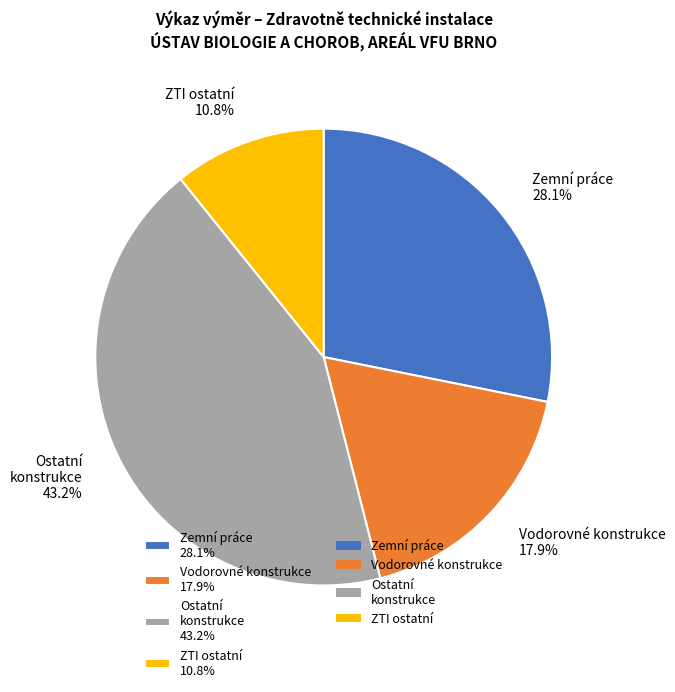

Which slice is the smallest?

ZTI ostatní 10.8%